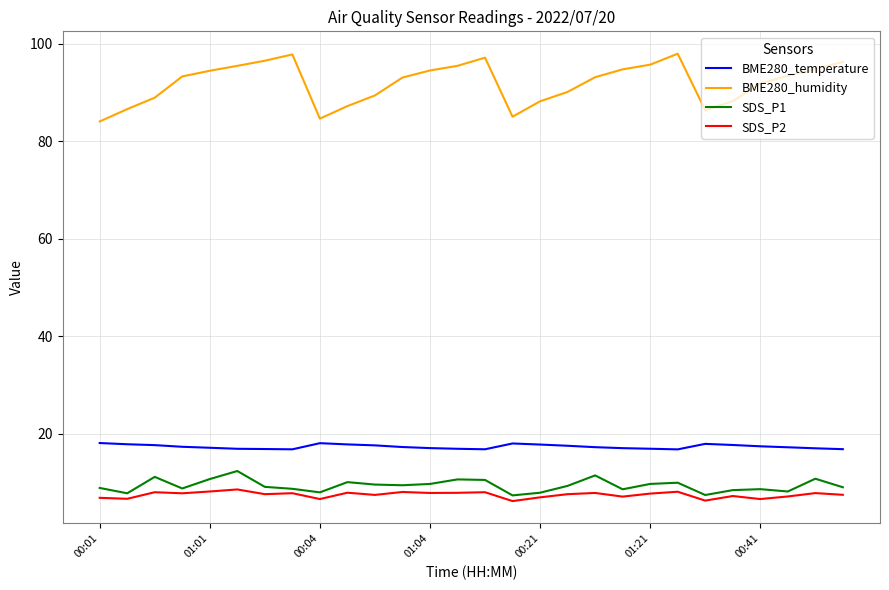

In SDS_P1, how many points are lower than both neighbors (excluding endpoints)?

8